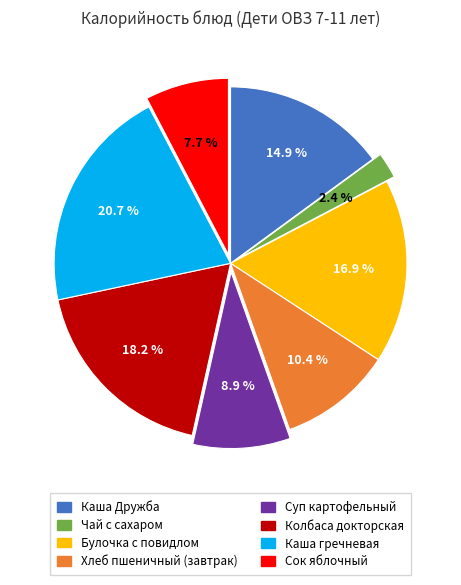

Between Булочка с повидлом and Чай с сахаром, which is larger?

Булочка с повидлом